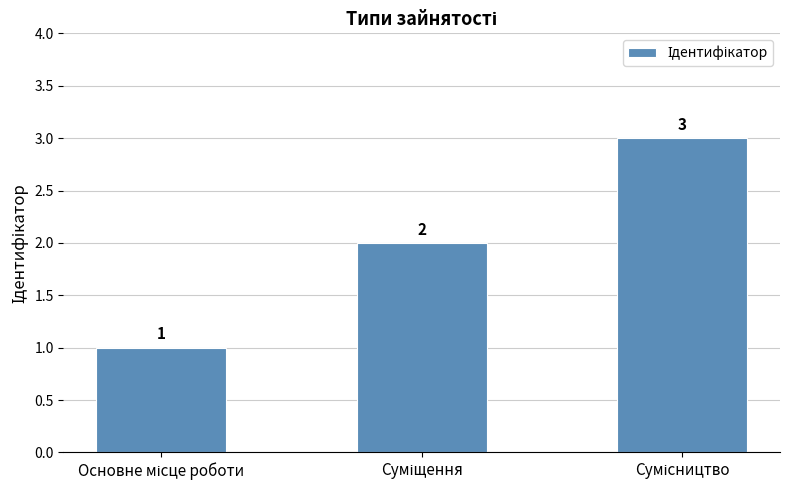

What is the value of the 2nd bar from the left?

2